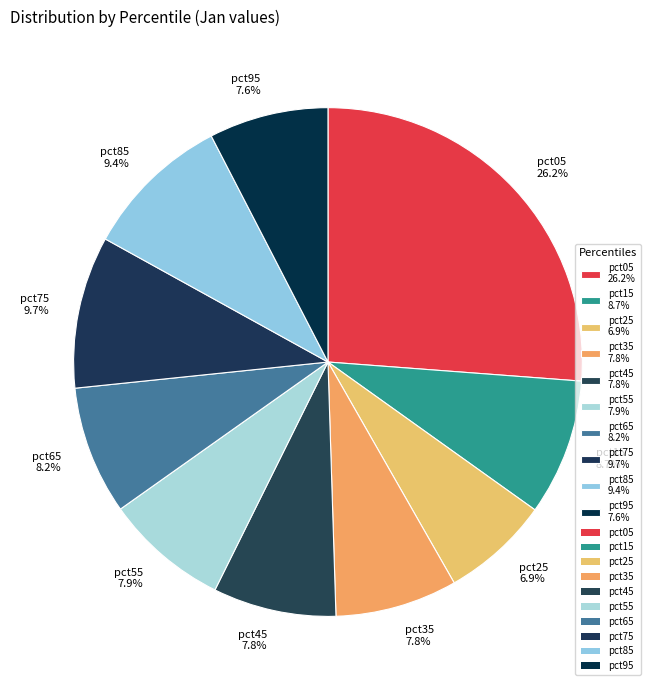

Which category has the smallest portion of the pie?

pct25